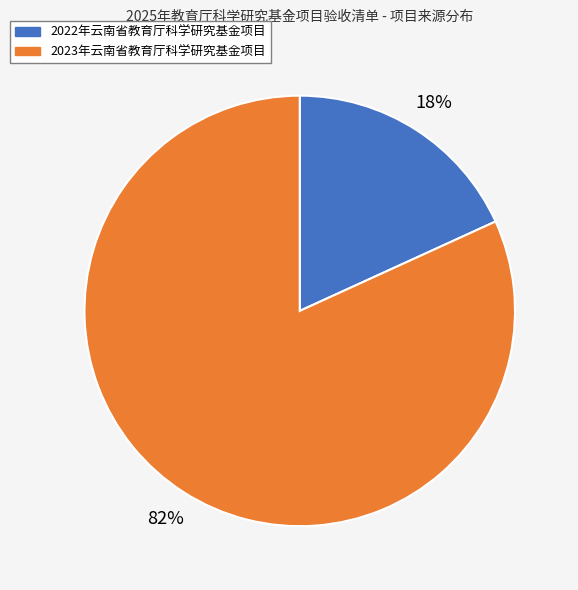

Count the number of slices in the pie.

2